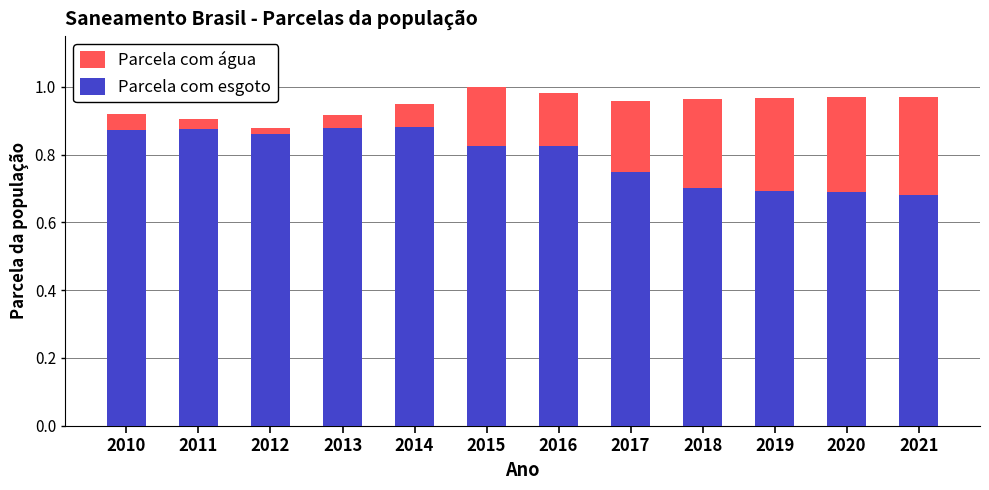

What is the sum of all Parcela com água values?

11.4